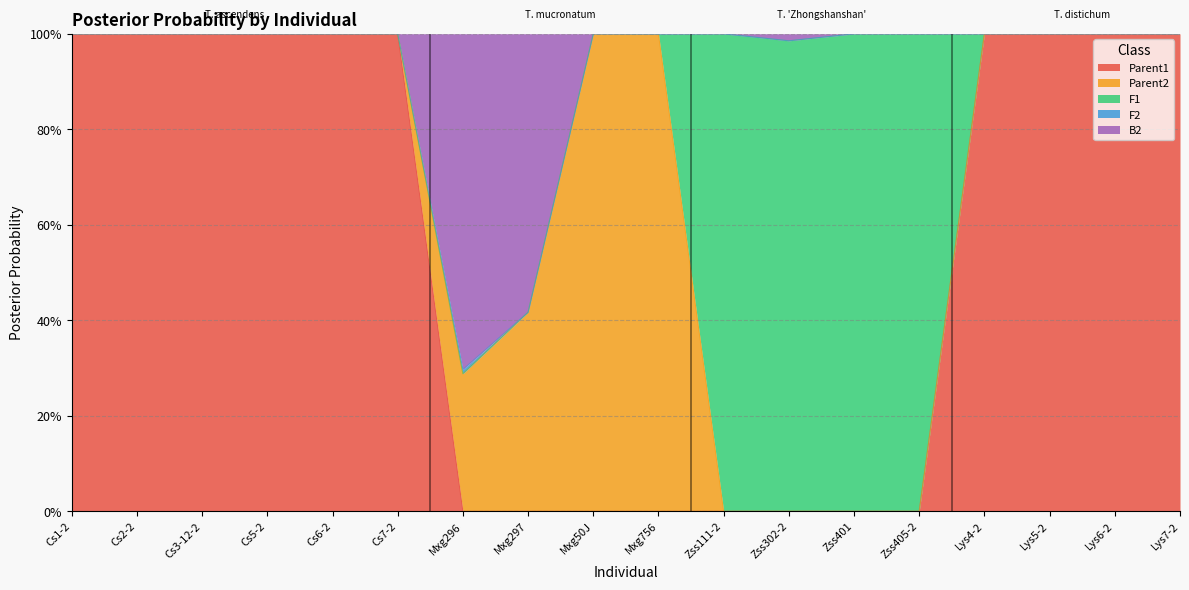

Reading right to left, list all the values displayed in this chart.

Parent1: Lys7-2=1.0	Lys6-2=1.0	Lys5-2=1.0	Lys4-2=1.0	Zss405-2=0.0	Zss401=0.0	Zss302-2=0.0	Zss111-2=0.0	Mxg756=0.0	Mxg50J=0.0	Mxg297=0.0	Mxg296=0.0	Cs7-2=1.0	Cs6-2=1.0	Cs5-2=1.0	Cs3-12-2=1.0	Cs2-2=1.0	Cs1-2=1.0
Parent2: Lys7-2=0.0	Lys6-2=0.0	Lys5-2=0.0	Lys4-2=0.0	Zss405-2=0.0	Zss401=0.0	Zss302-2=0.0	Zss111-2=0.0	Mxg756=1.0	Mxg50J=1.0	Mxg297=0.4	Mxg296=0.3	Cs7-2=0.0	Cs6-2=0.0	Cs5-2=0.0	Cs3-12-2=0.0	Cs2-2=0.0	Cs1-2=0.0
F1: Lys7-2=0.0	Lys6-2=0.0	Lys5-2=0.0	Lys4-2=0.0	Zss405-2=1.0	Zss401=1.0	Zss302-2=1.0	Zss111-2=1.0	Mxg756=0.0	Mxg50J=0.0	Mxg297=0.0	Mxg296=0.0	Cs7-2=0.0	Cs6-2=0.0	Cs5-2=0.0	Cs3-12-2=0.0	Cs2-2=0.0	Cs1-2=0.0
F2: Lys7-2=0.0	Lys6-2=0.0	Lys5-2=0.0	Lys4-2=0.0	Zss405-2=0.0	Zss401=0.0	Zss302-2=0.0	Zss111-2=0.0	Mxg756=0.0	Mxg50J=0.0	Mxg297=0.0	Mxg296=0.0	Cs7-2=0.0	Cs6-2=0.0	Cs5-2=0.0	Cs3-12-2=0.0	Cs2-2=0.0	Cs1-2=0.0
B2: Lys7-2=0.0	Lys6-2=0.0	Lys5-2=0.0	Lys4-2=0.0	Zss405-2=0.0	Zss401=0.0	Zss302-2=0.0	Zss111-2=0.0	Mxg756=0.0	Mxg50J=0.0	Mxg297=0.6	Mxg296=0.7	Cs7-2=0.0	Cs6-2=0.0	Cs5-2=0.0	Cs3-12-2=0.0	Cs2-2=0.0	Cs1-2=0.0